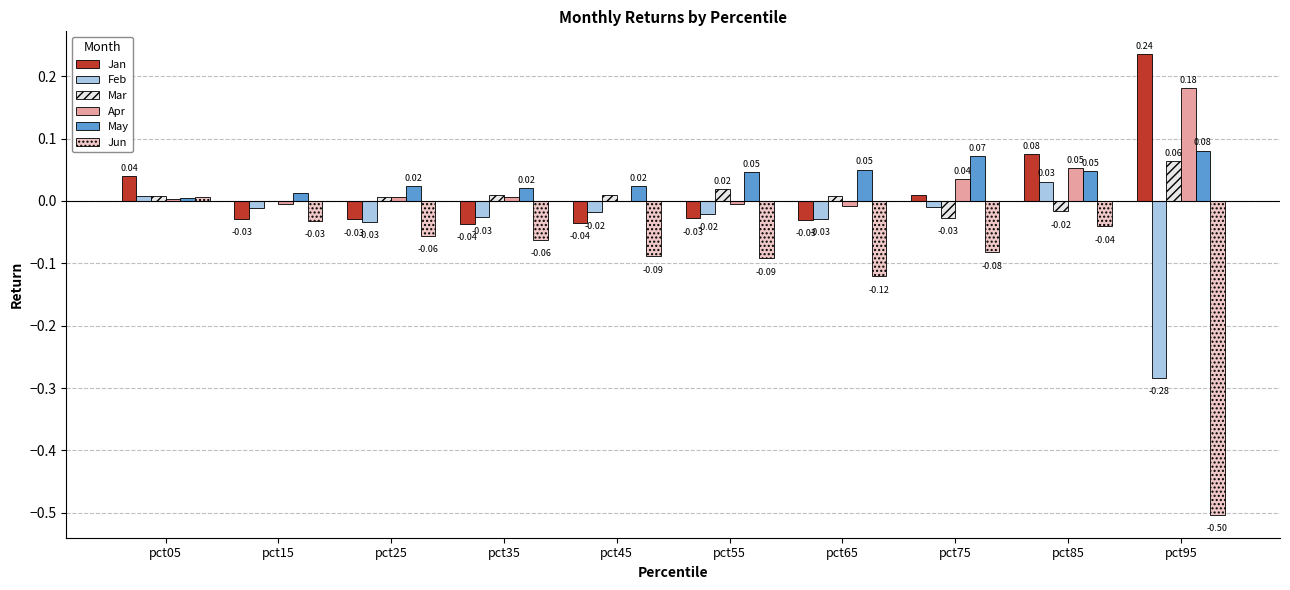

Is it true that May equals 0.0 at pct65?

False